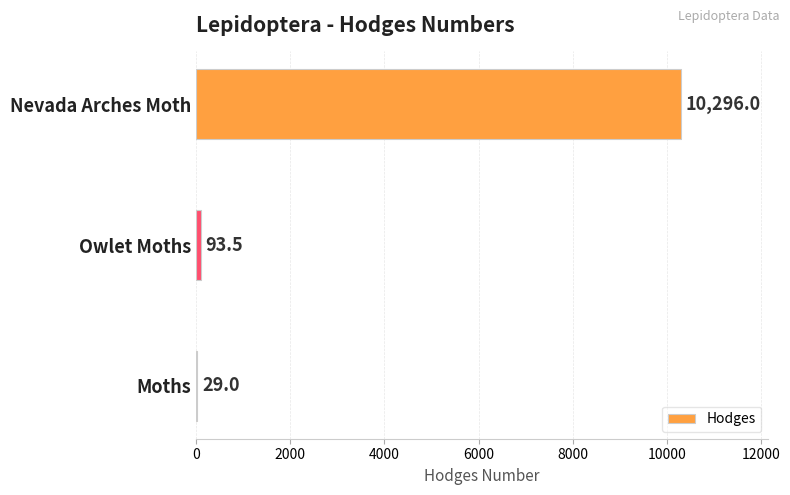

At which category does the chart reach its peak across all series?

Nevada Arches Moth